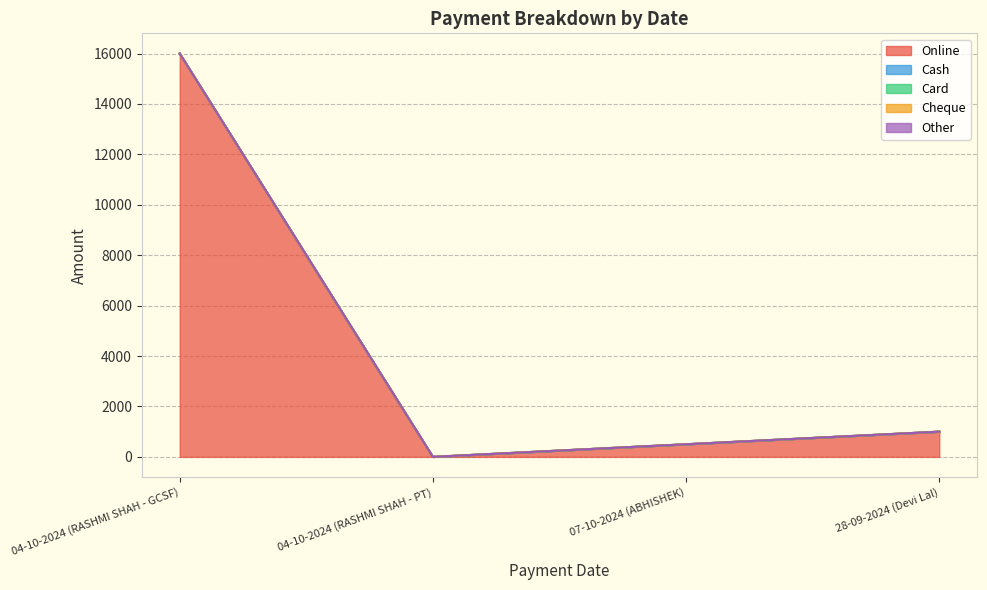

Does the chart display data point markers on the line(s)?

No